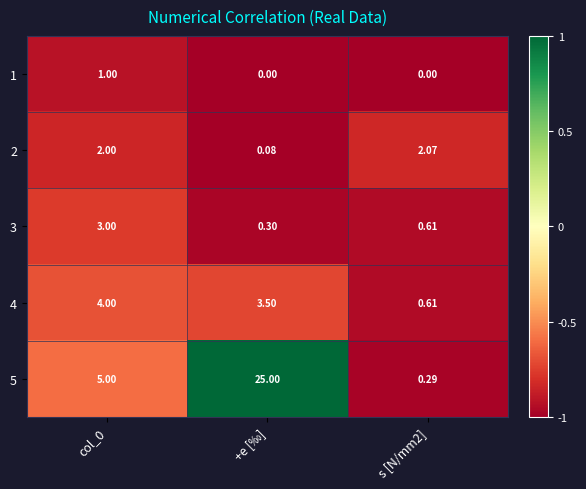

Which label corresponds to the largest value in the chart?

+e [‰]